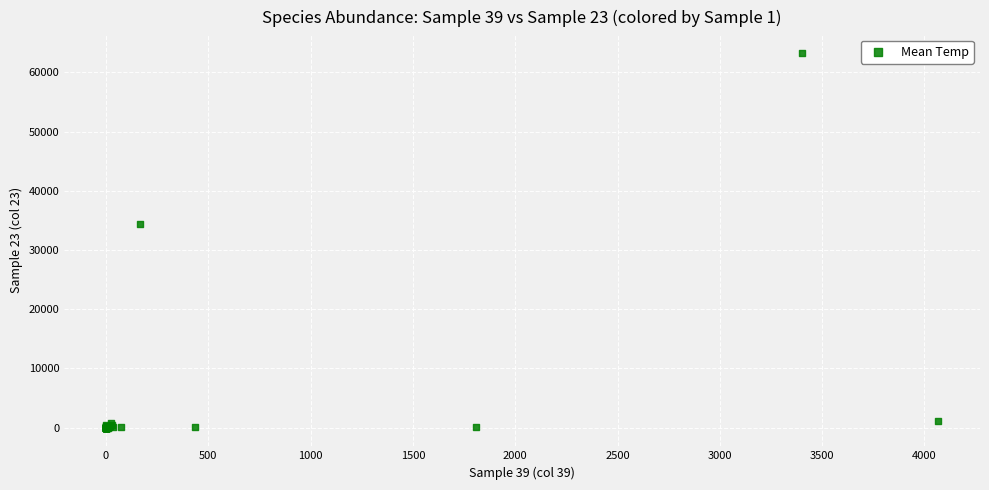

What Y value in the scatter plot is closest to 31640?

34319